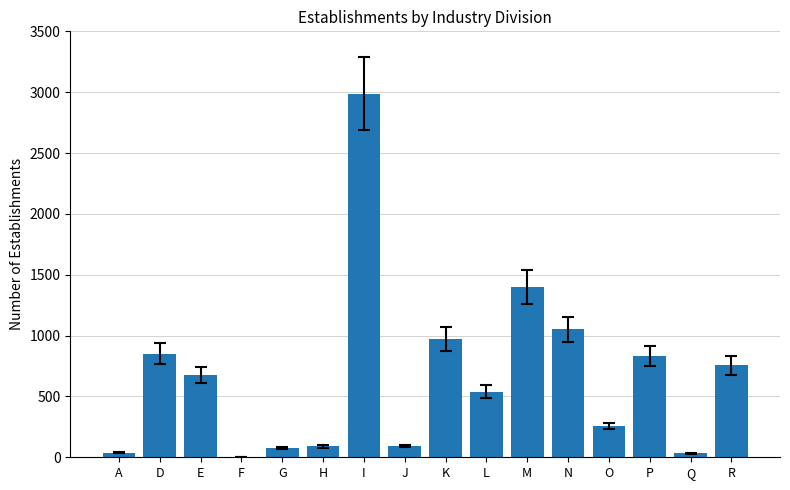

What is the sum of the values at R and N?

1805